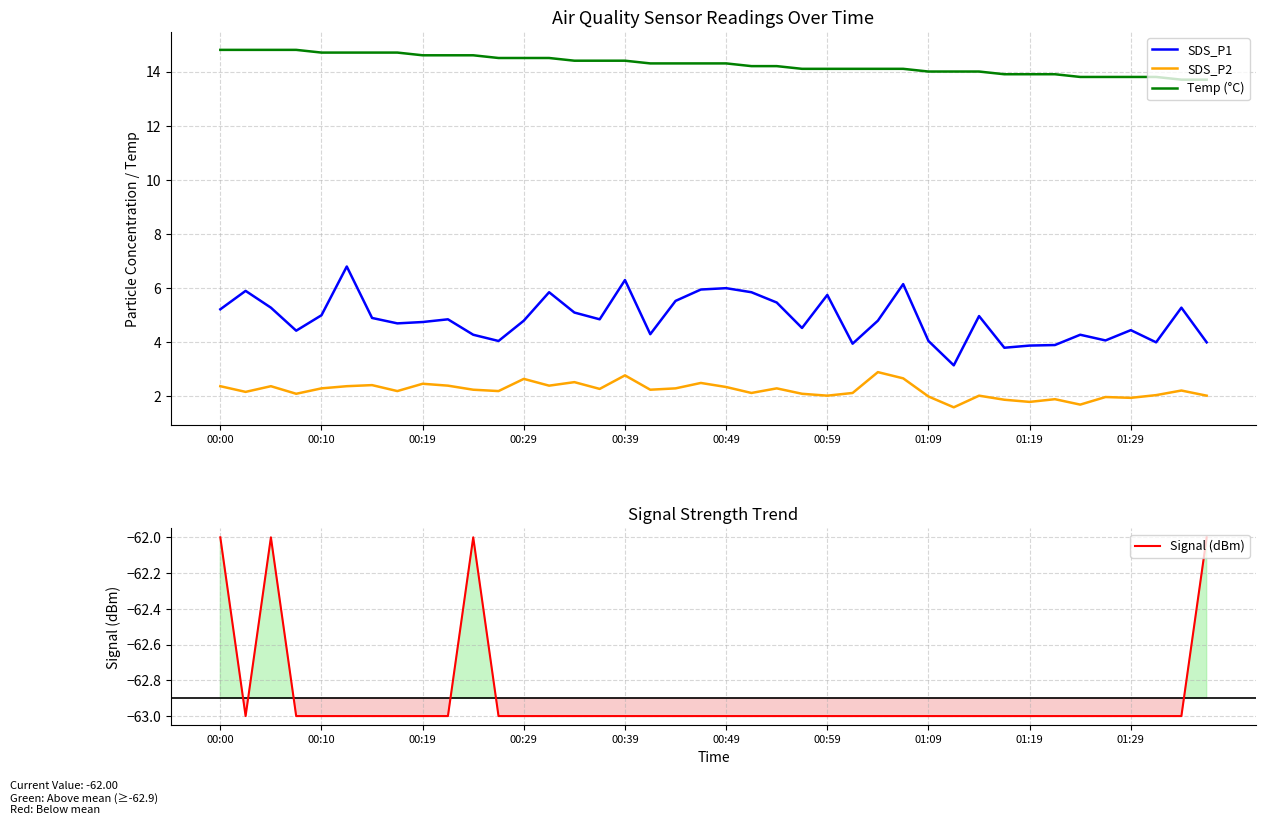

True or false: Temp (°C) and SDS_P2 intersect in this chart.

False